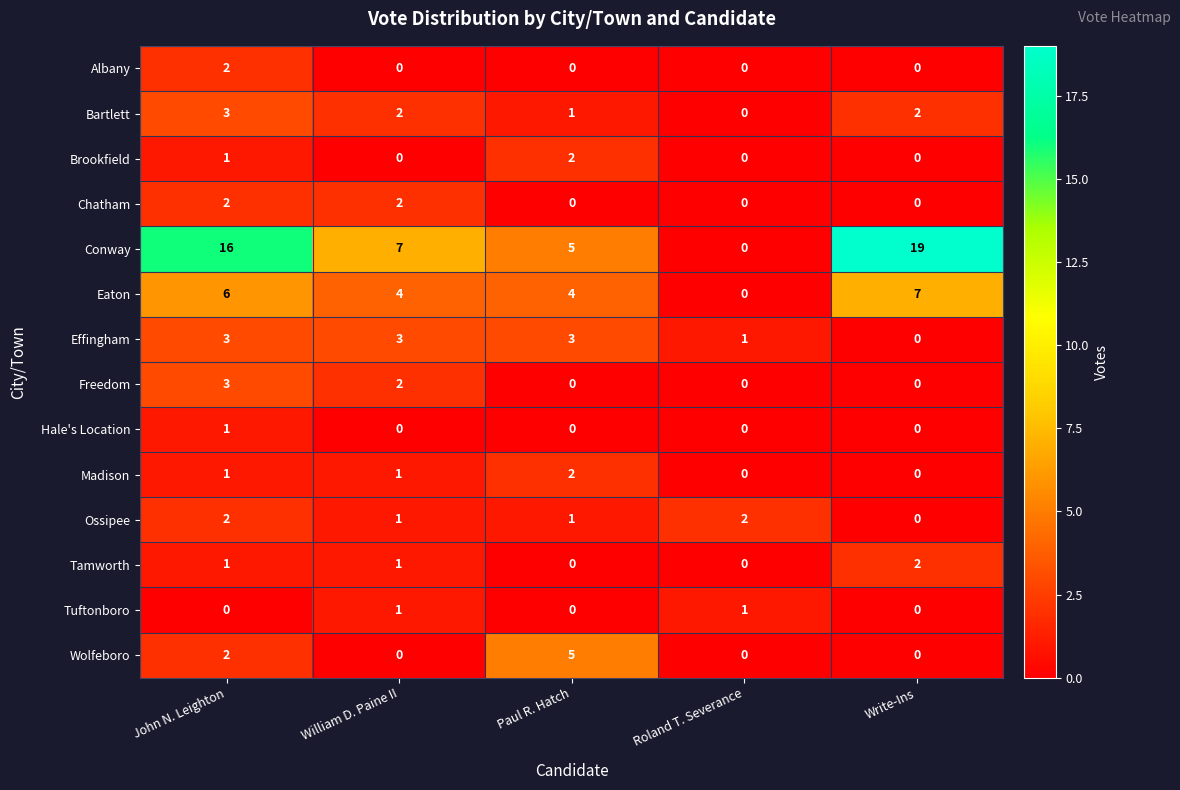

Count the number of data series in this chart.

14